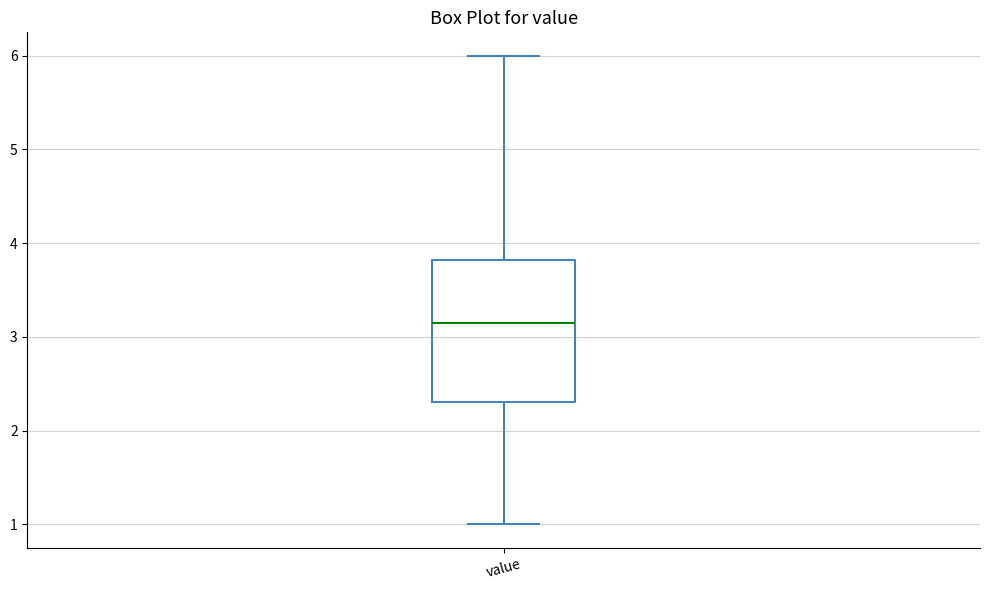

Read this box plot against the y-axis: the position of the median line, the range covered by the box, and the ends of both whiskers. The values are not printed on the chart, so give them approximately, as read against the axis.

median 3.2, box 2.3 to 3.8, whiskers 1.0 to 6.0